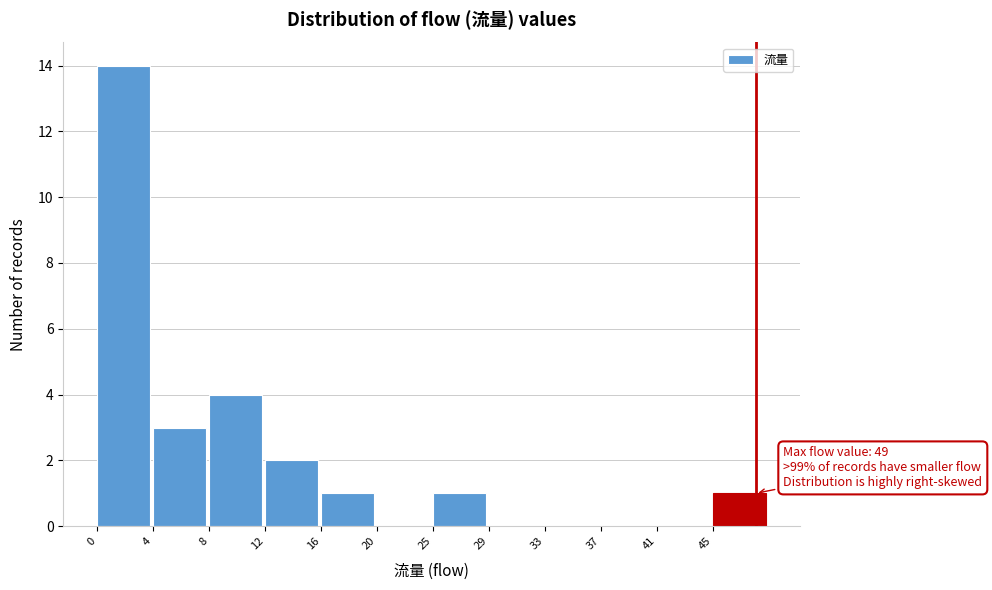

Reading left to right, extract all data points from this chart.

0=14	4=3	8=4	12=2	16=1	20=0	25=1	29=0	33=0	37=0	41=0	45=1